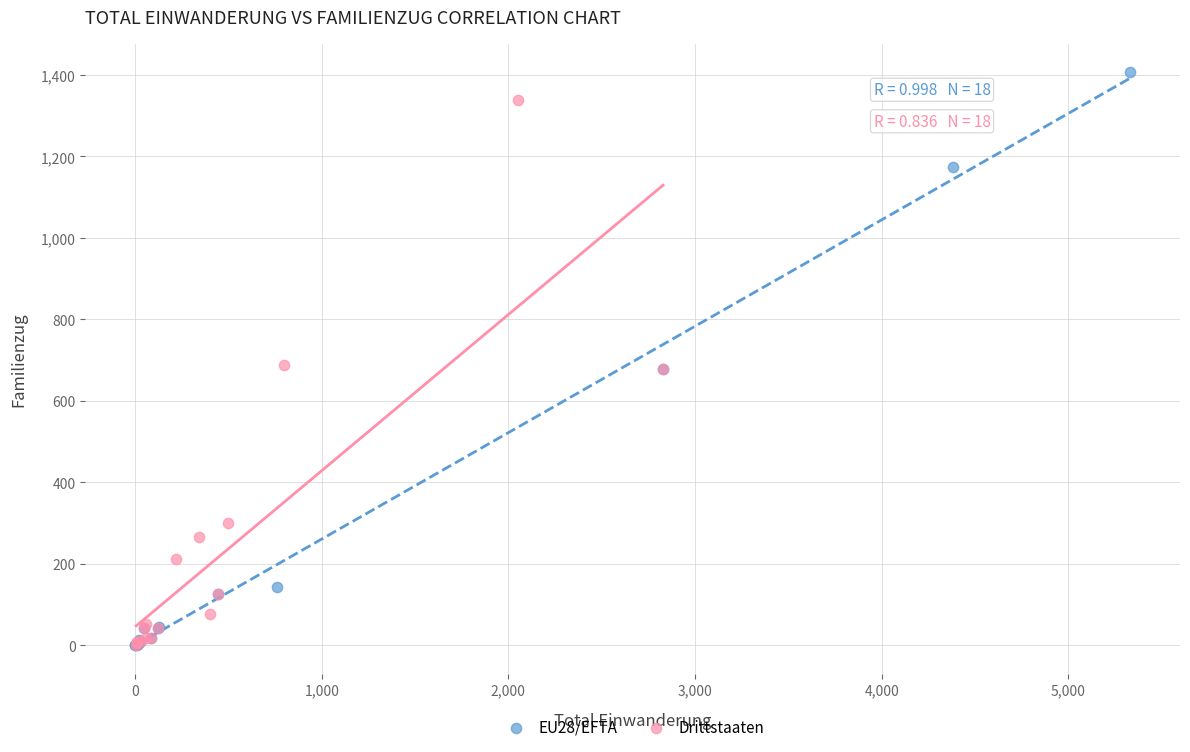

Which series contains the highest Y value?

EU28/EFTA